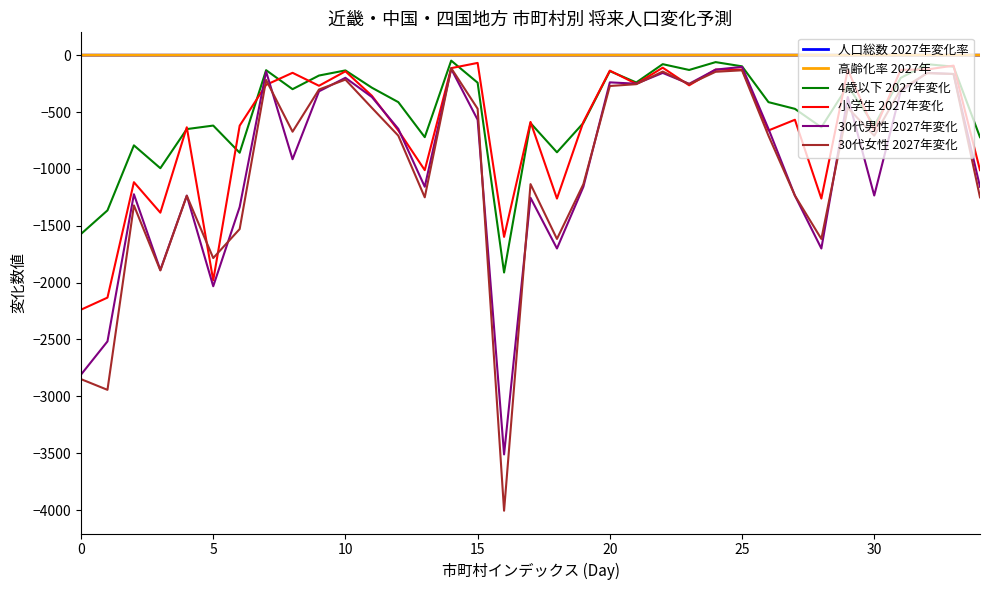

Which series has the widest spread of values?

30代女性 2027年変化